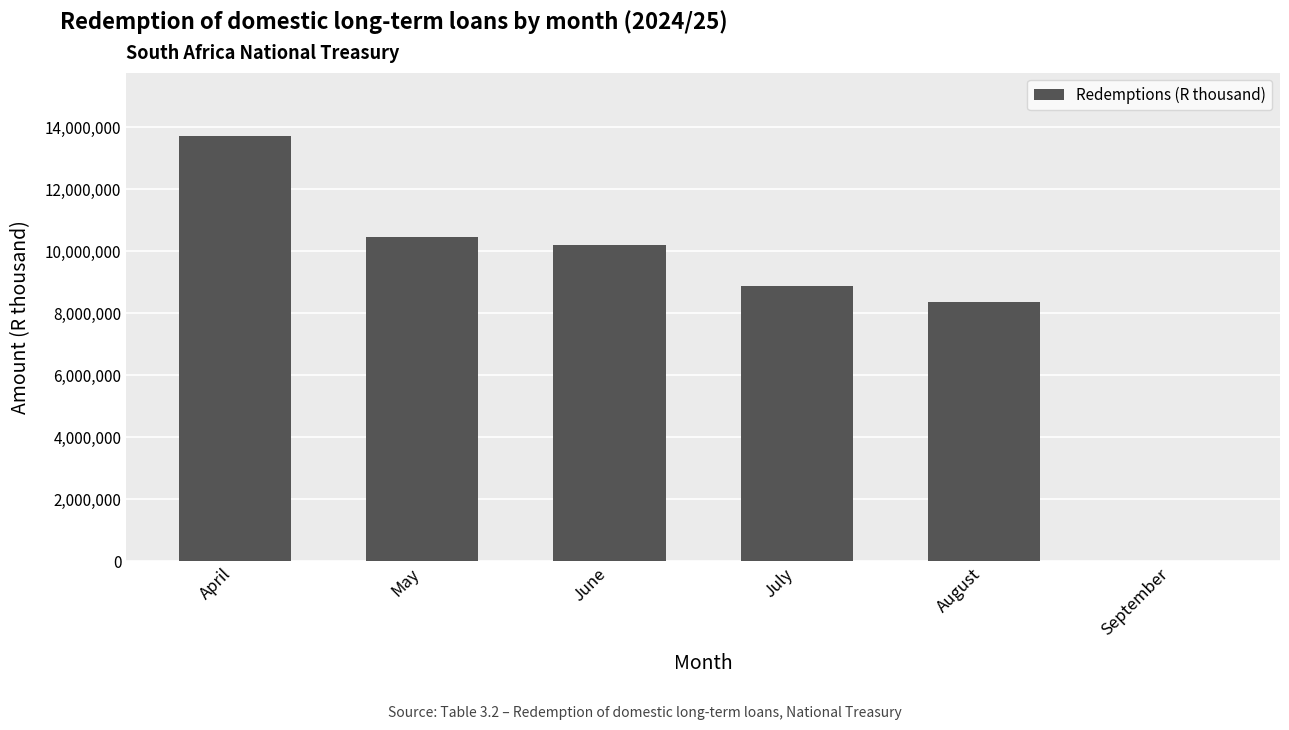

What is the sum of the values at July and August?

17217778